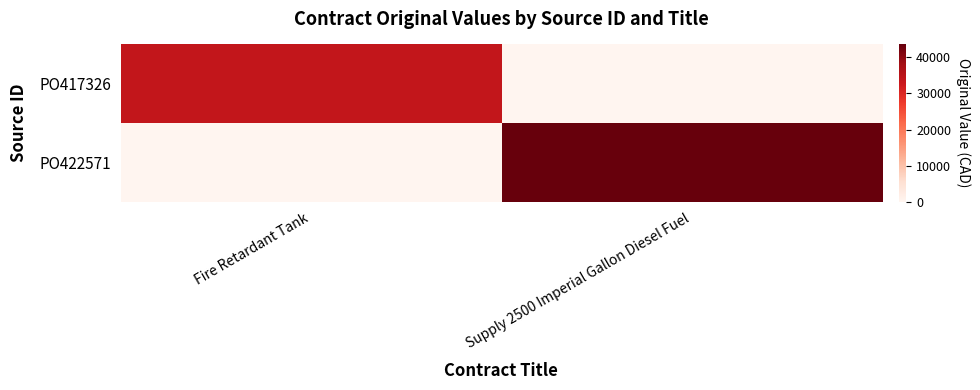

Rank the series at Supply 2500 Imperial Gallon Diesel Fuel from highest to lowest value.

PO422571, PO417326